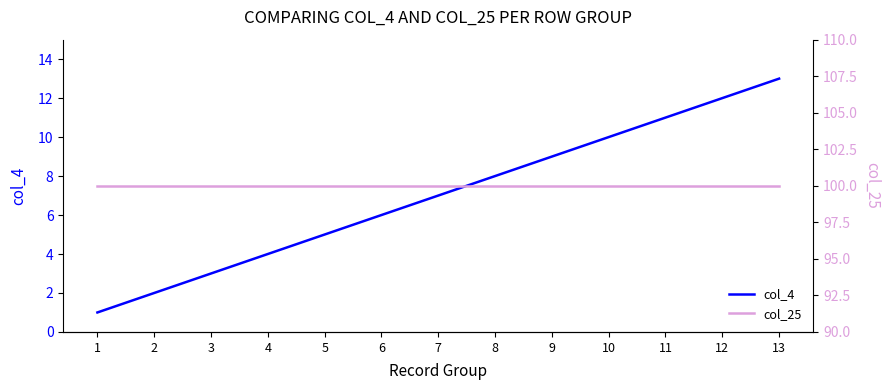

True or false: col_4 has more than 1 points higher than both neighbors.

False